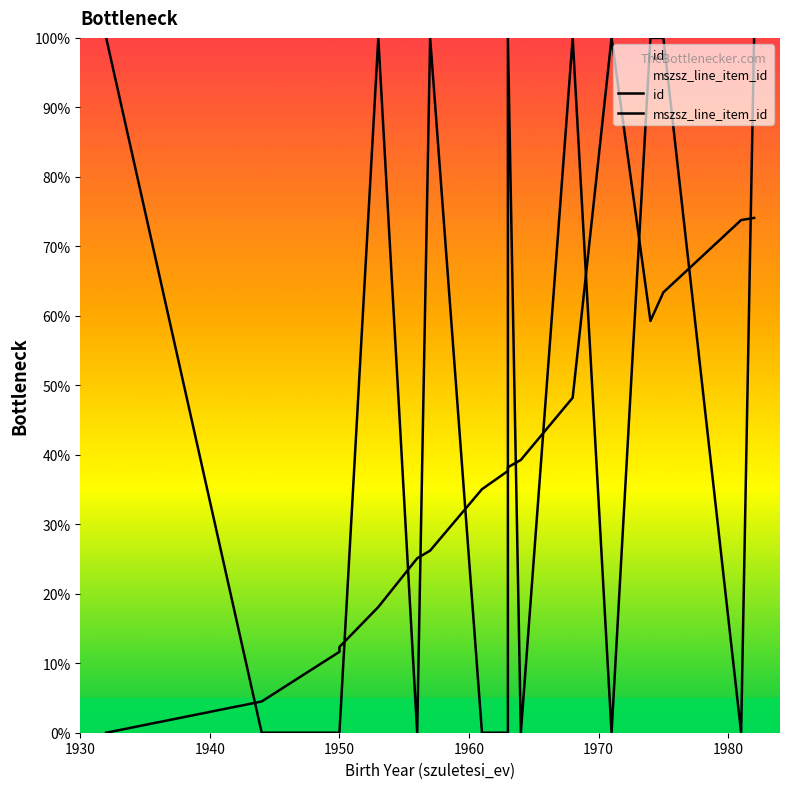

After their last crossing, which series has the higher values: id or mszsz_line_item_id?

mszsz_line_item_id